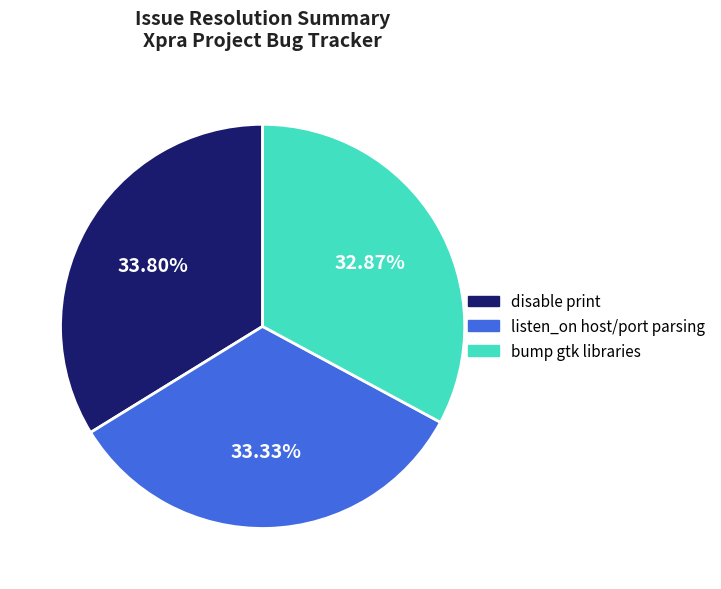

Is there a majority slice in this chart?

No